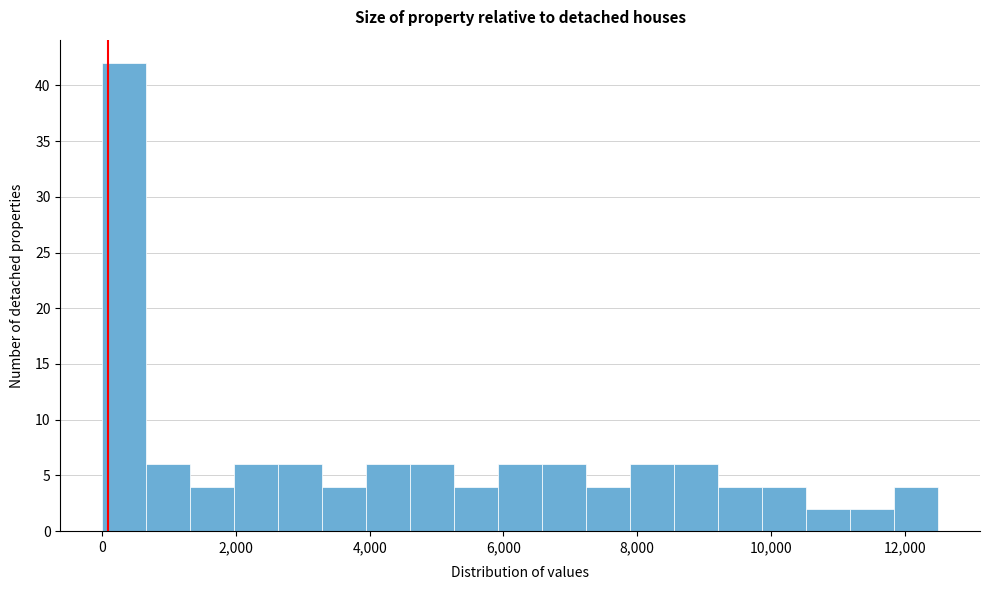

Read against the x-axis, roughly where is the centre of the tallest bar?

400